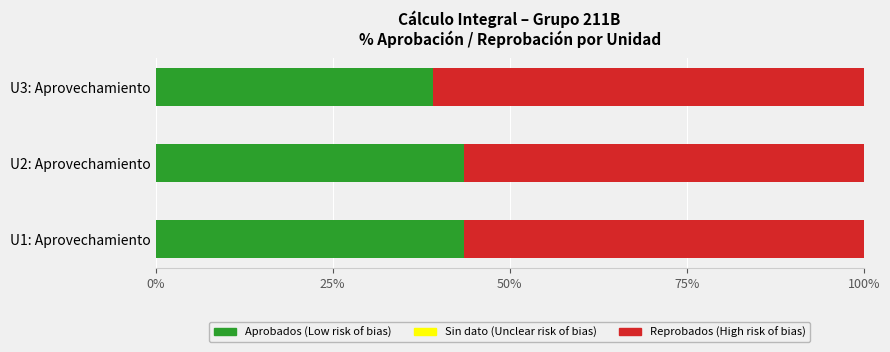

What is the total value across all series at U1: Aprovechamiento?

100.0